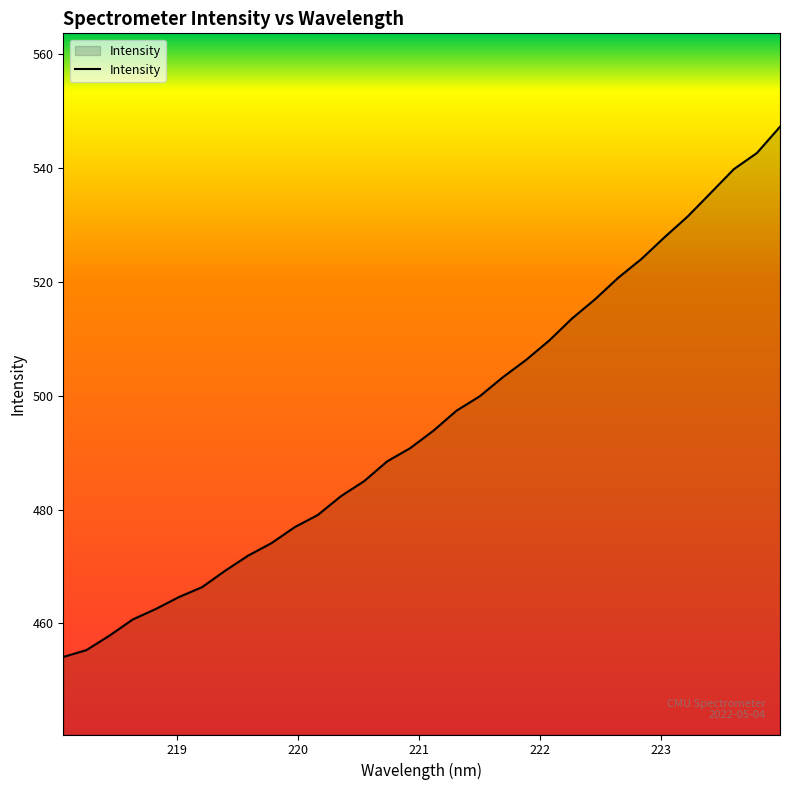

Reading left to right, extract all data points from this chart.

454.1	455.3	457.9	460.7	462.6	464.7	466.4	469.3	472.0	474.1	476.9	479.1	482.4	485.0	488.5	490.8	493.9	497.4	499.9	503.3	506.3	509.7	513.6	517.0	520.8	524.1	527.9	531.5	535.7	539.8	542.7	547.3